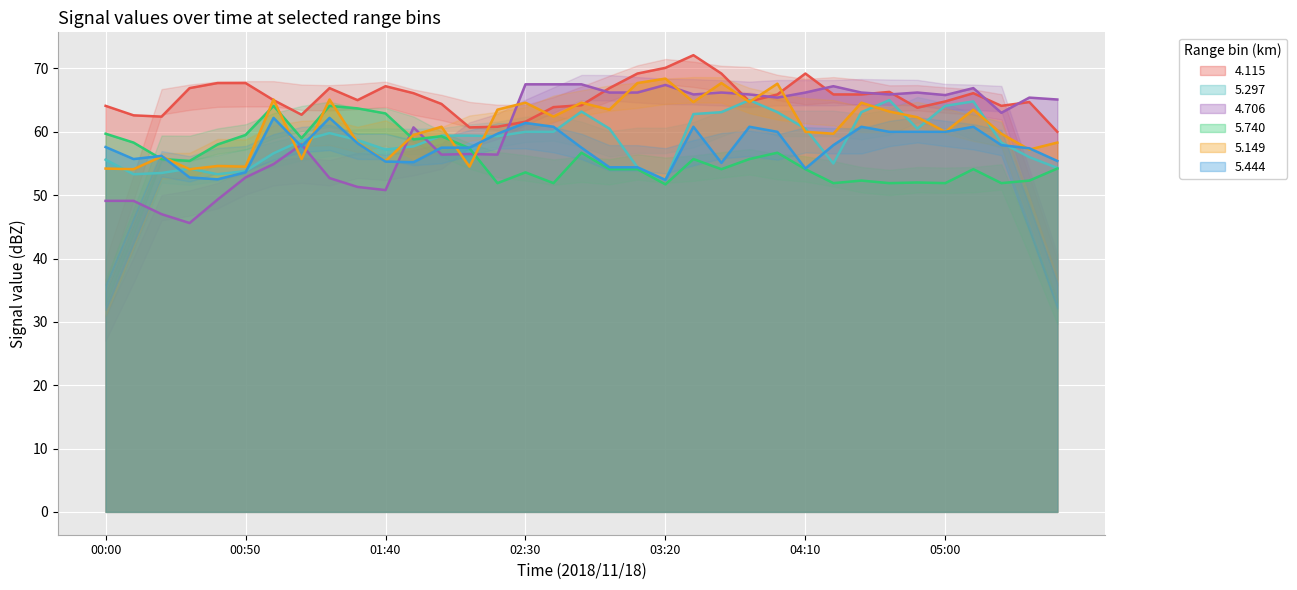

What is the minimum value shown in the chart?

45.6